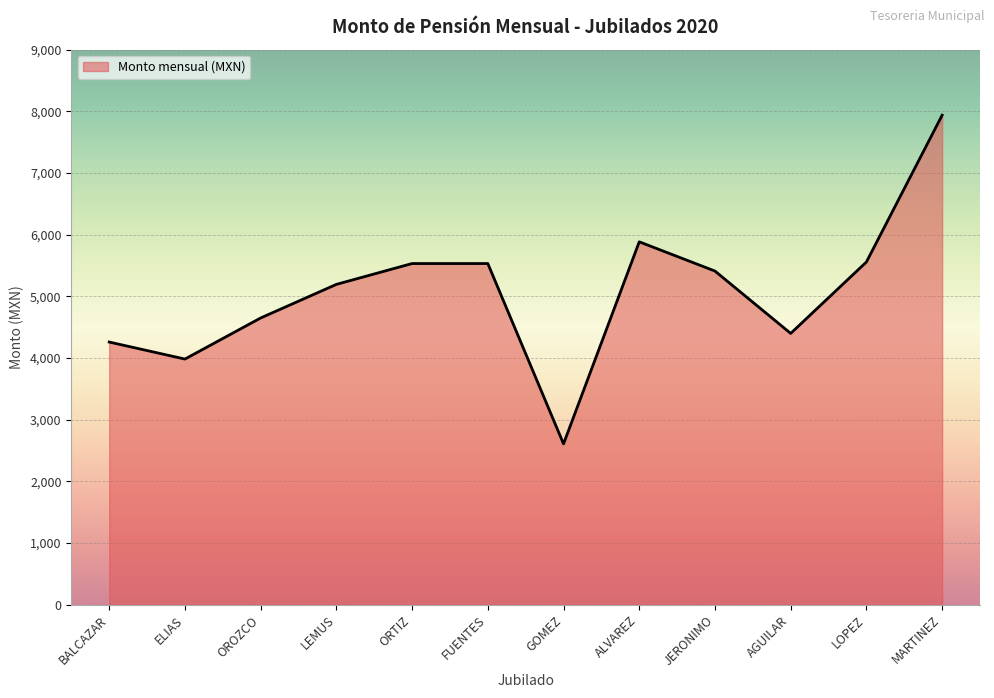

Between JERONIMO and ALVAREZ, which is larger?

ALVAREZ